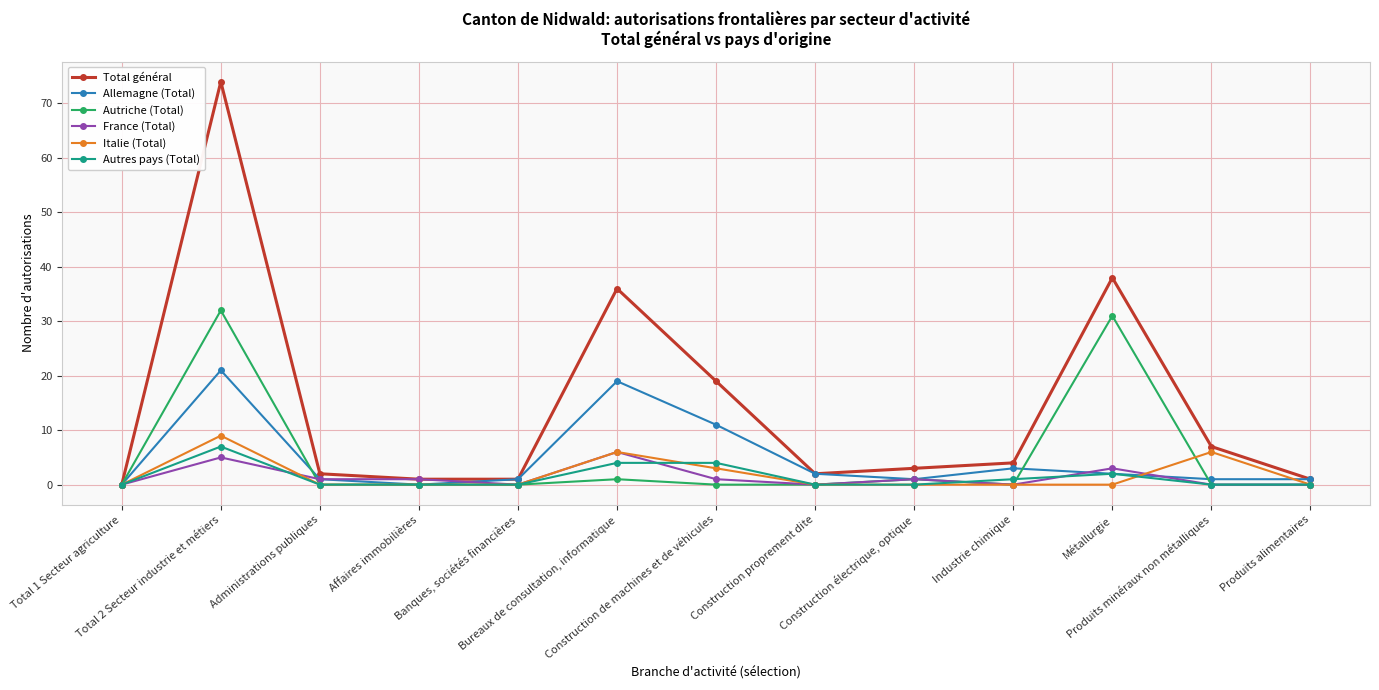

True or false: Italie (Total) has a value of -4 at Total 1 Secteur agriculture.

False